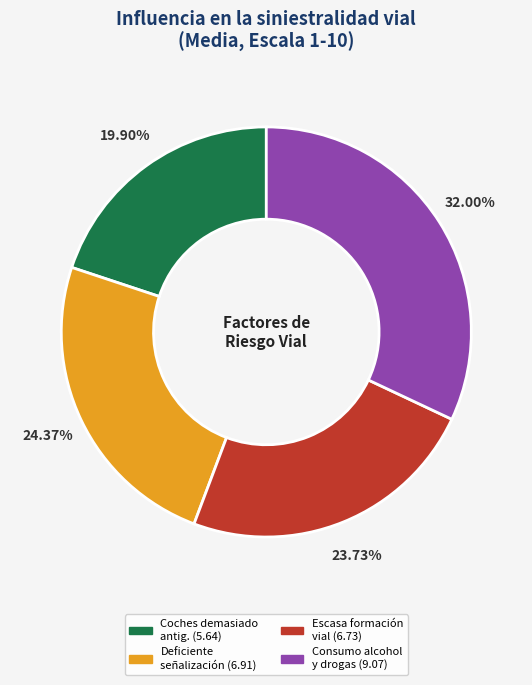

How many slices are in this pie chart?

4